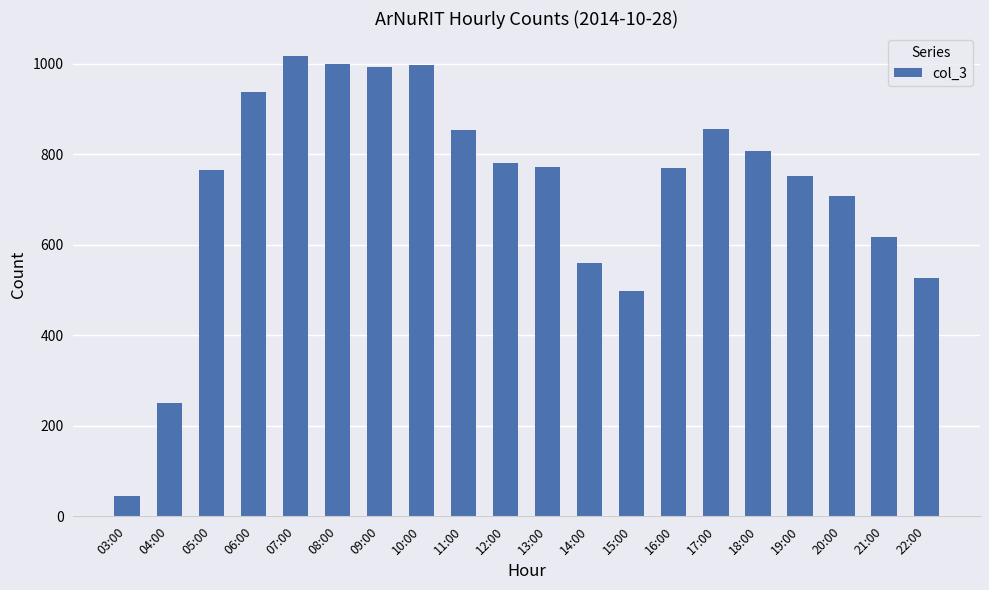

What is the smallest value displayed?

46